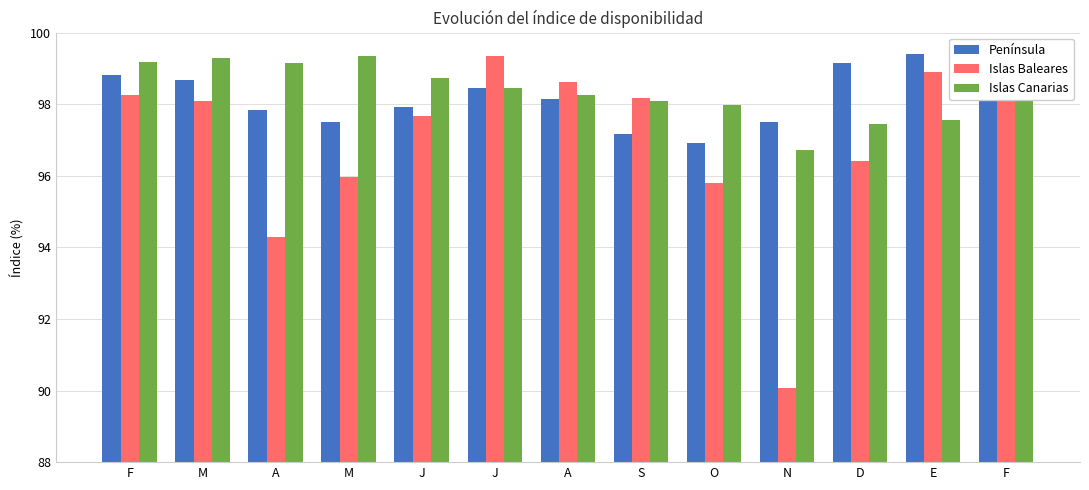

What is the difference between the maximum and minimum values in the Islas Baleares series?

9.3